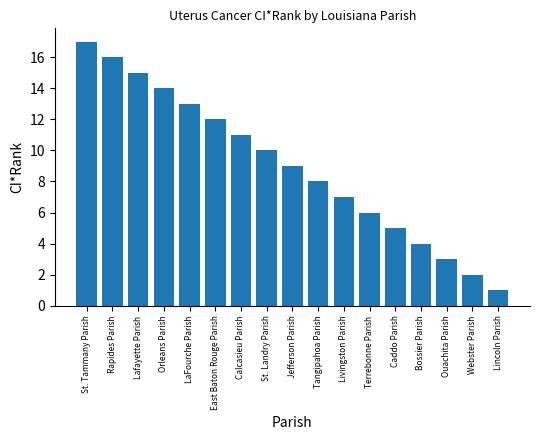

How many bars are there in total?

17